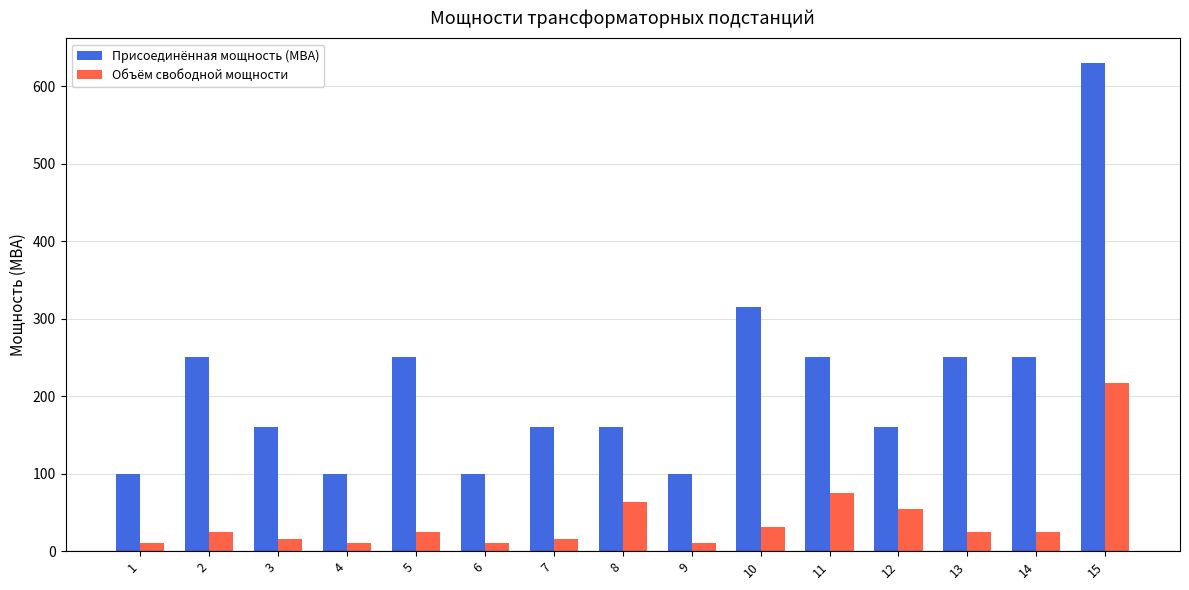

What is the value of the Объём свободной мощности bar at the 5th from the left?

25.0